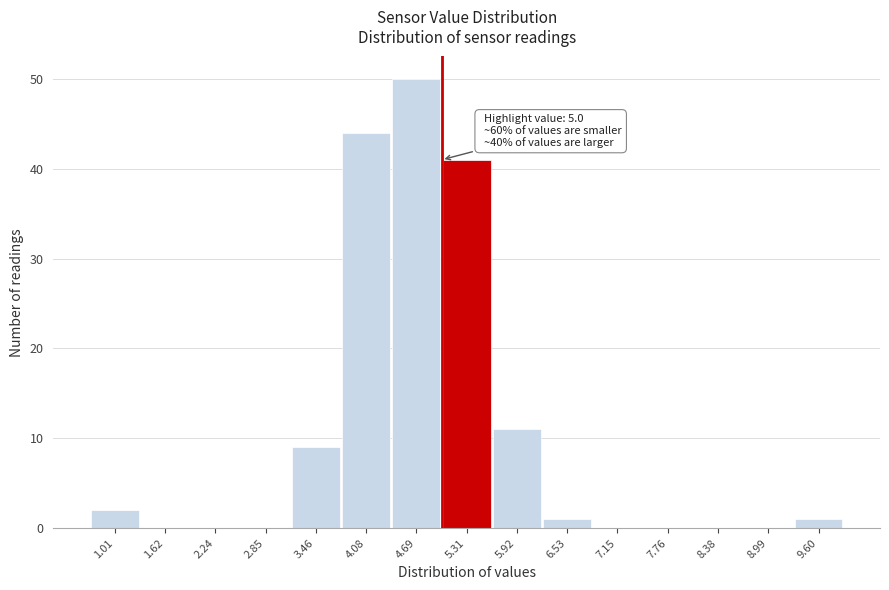

Over which range of the x-axis is the bar tallest?

4.4 to 5.0